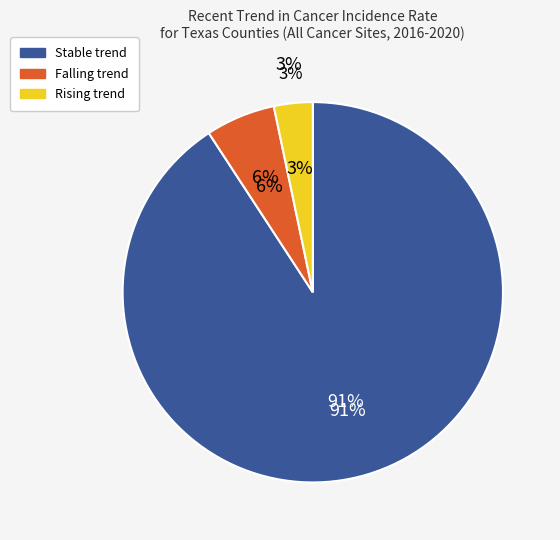

To the nearest percent, what portion does falling represent?

6%